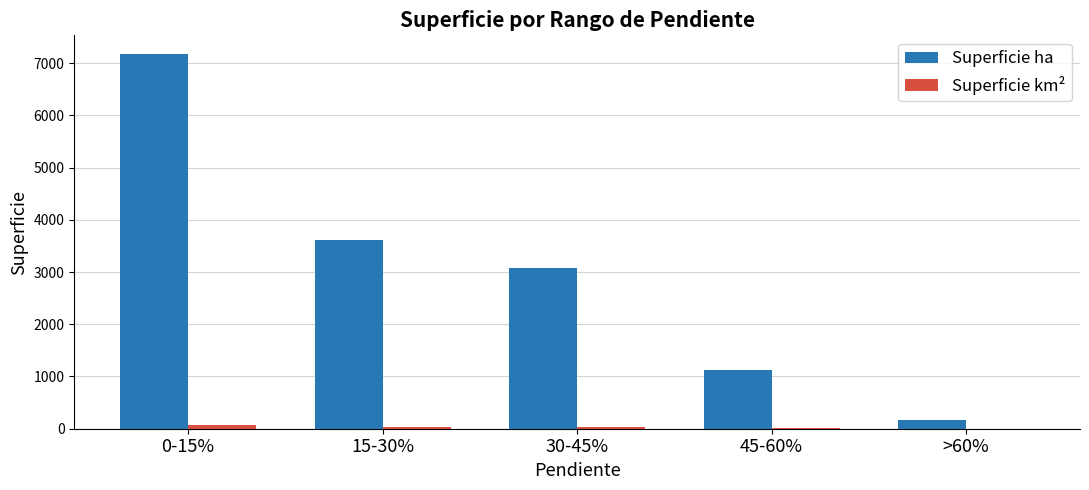

Between 15-30% and 45-60%, which series saw the biggest shift?

Superficie ha